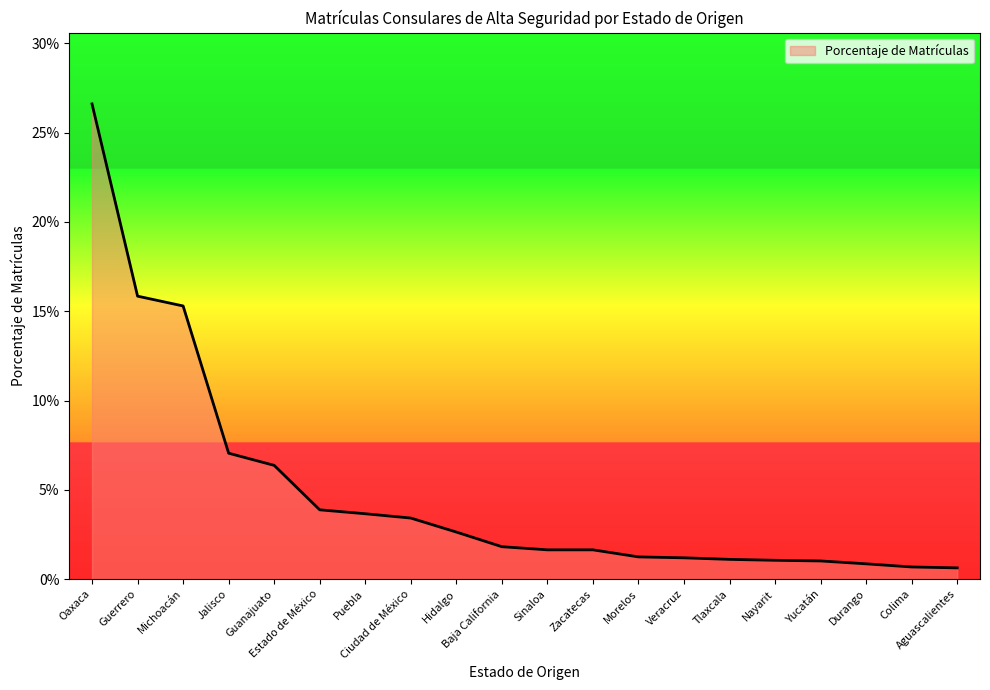

The value at Morelos is 0.0. True or false?

False